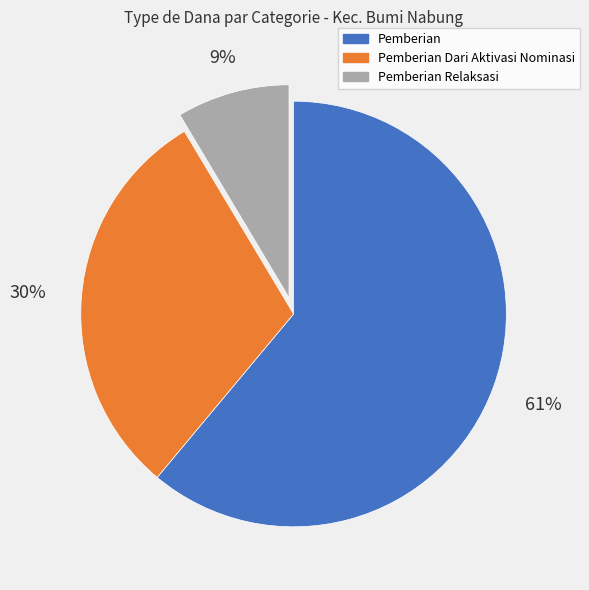

Is there a majority slice in this chart?

Yes